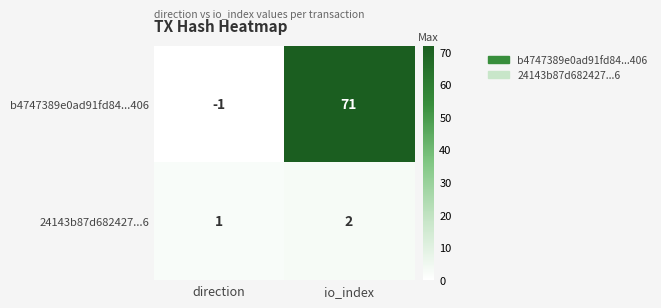

Where is 24143b87d682427...6 nearest to the value 1?

direction